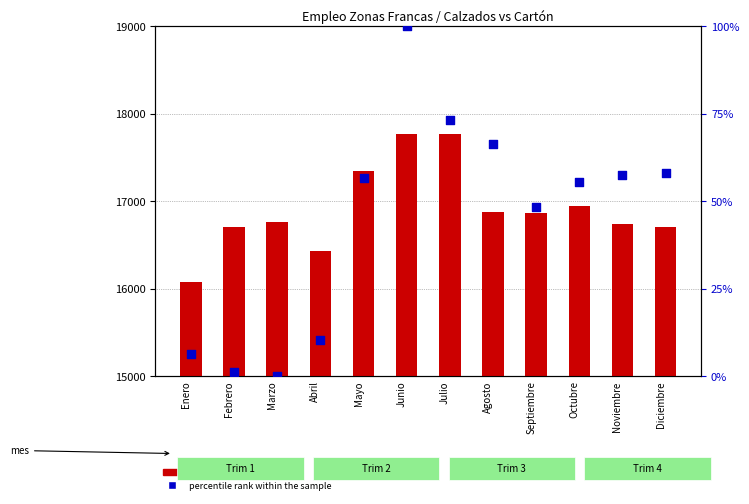

Which series has the largest total across all categories?

count